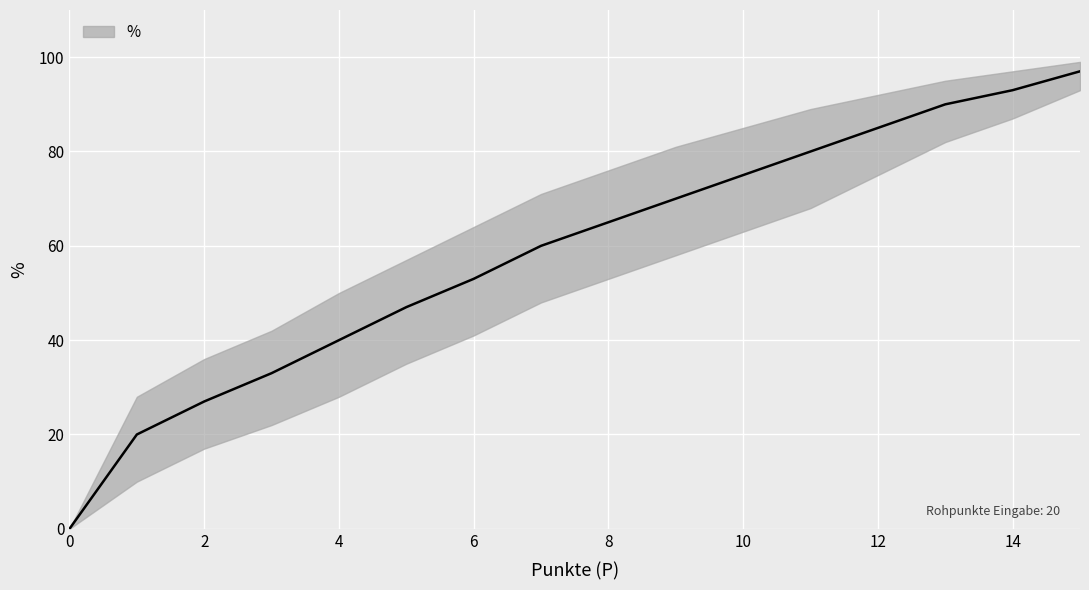

What is the difference between the values at 1 and 3?

13